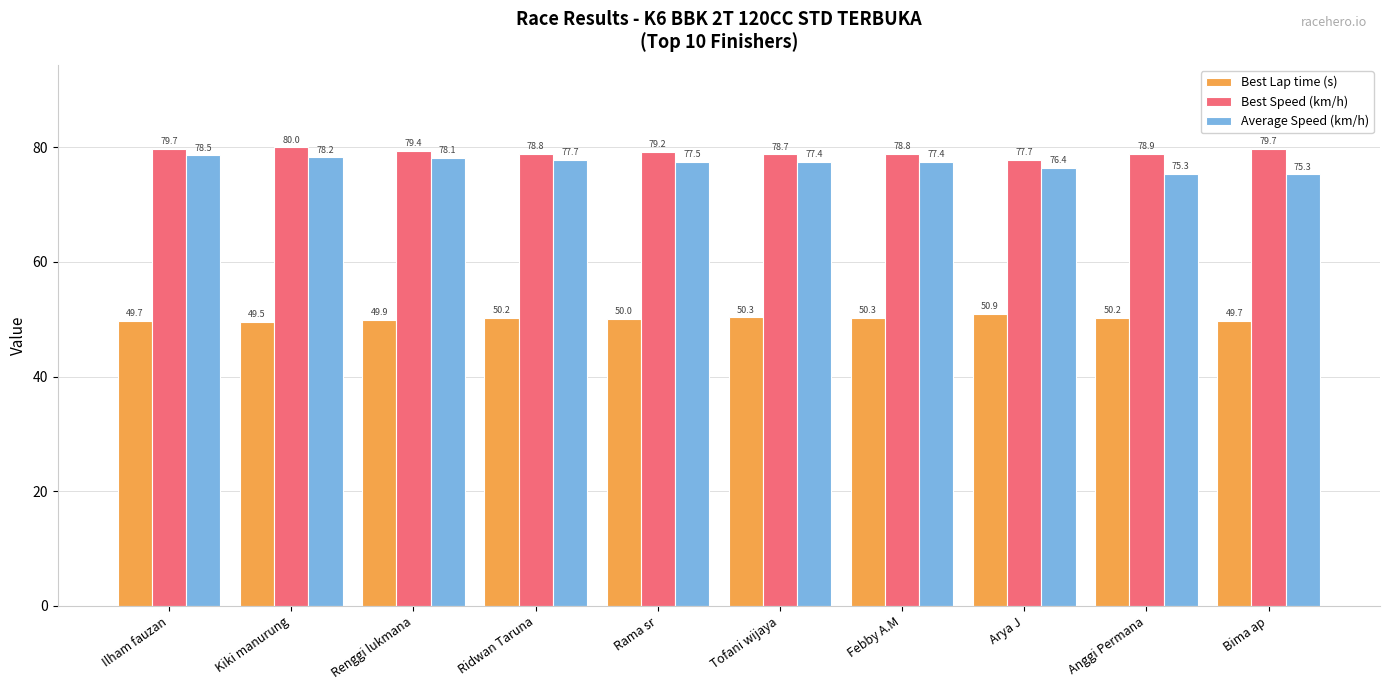

True or false: Best Lap time (s) has a value of 79.7 at Ridwan Taruna.

False